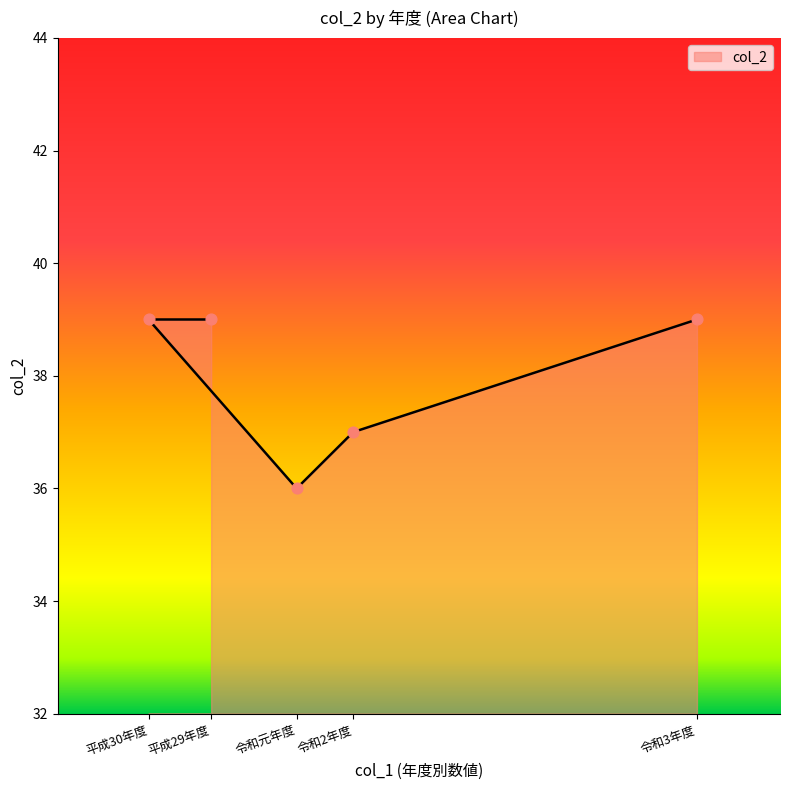

Approximately how many times larger is the value at 平成30年度 compared to 令和元年度?

1.1